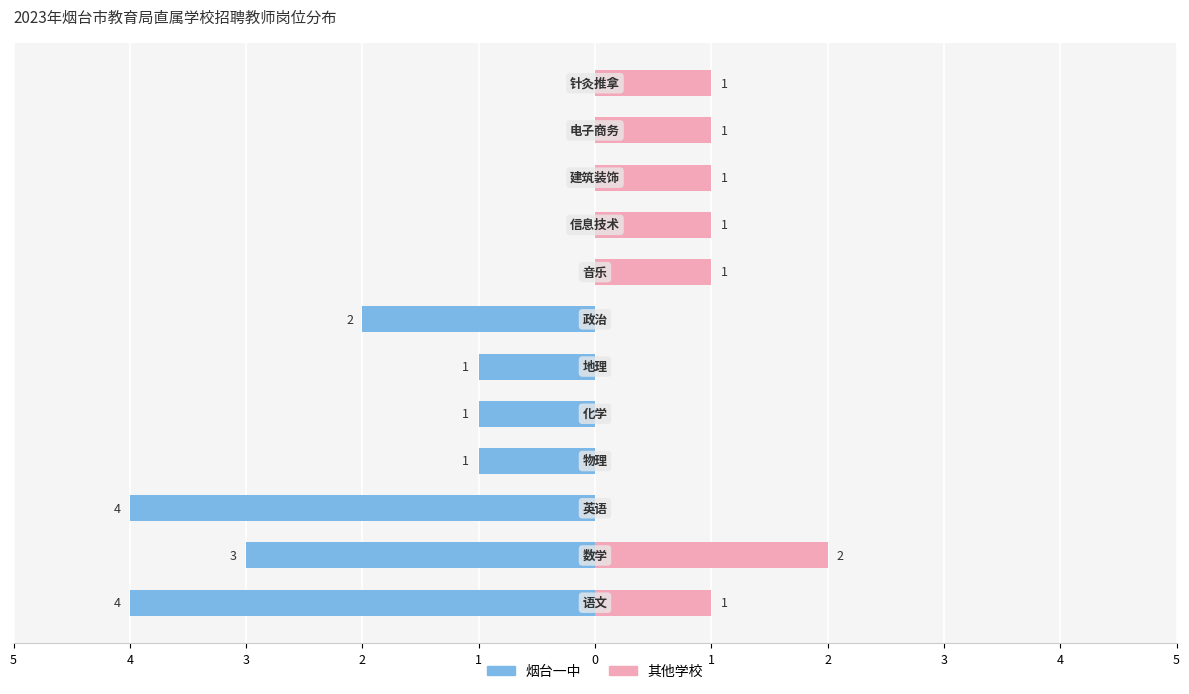

Which has a higher value, 1 or 5?

5